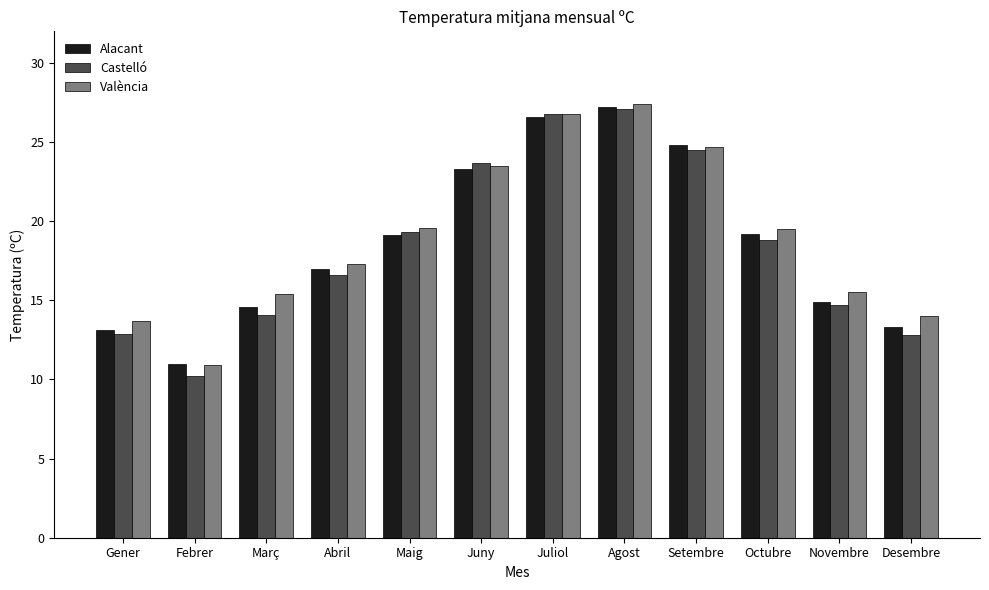

At which category does the chart reach its minimum across all series?

Febrer